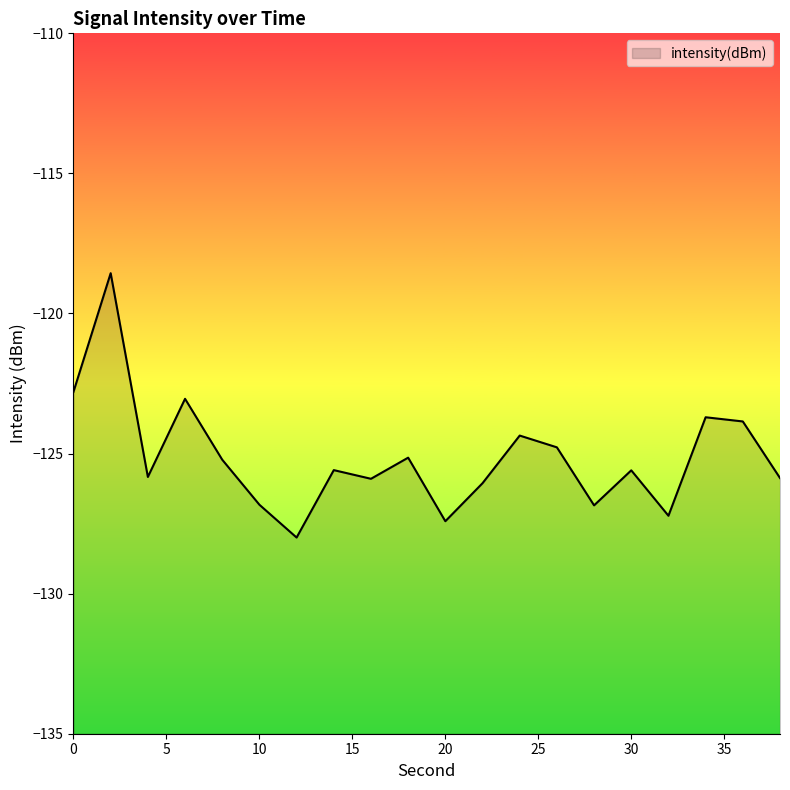

What is the value of the 13th point from the left?

-124.4